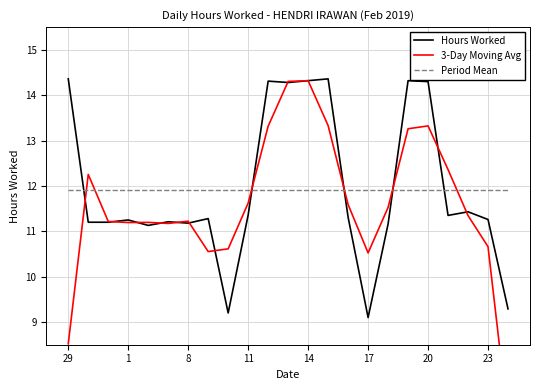

The 3-Day Moving Avg series shows 17.4 at 10. True or false?

False